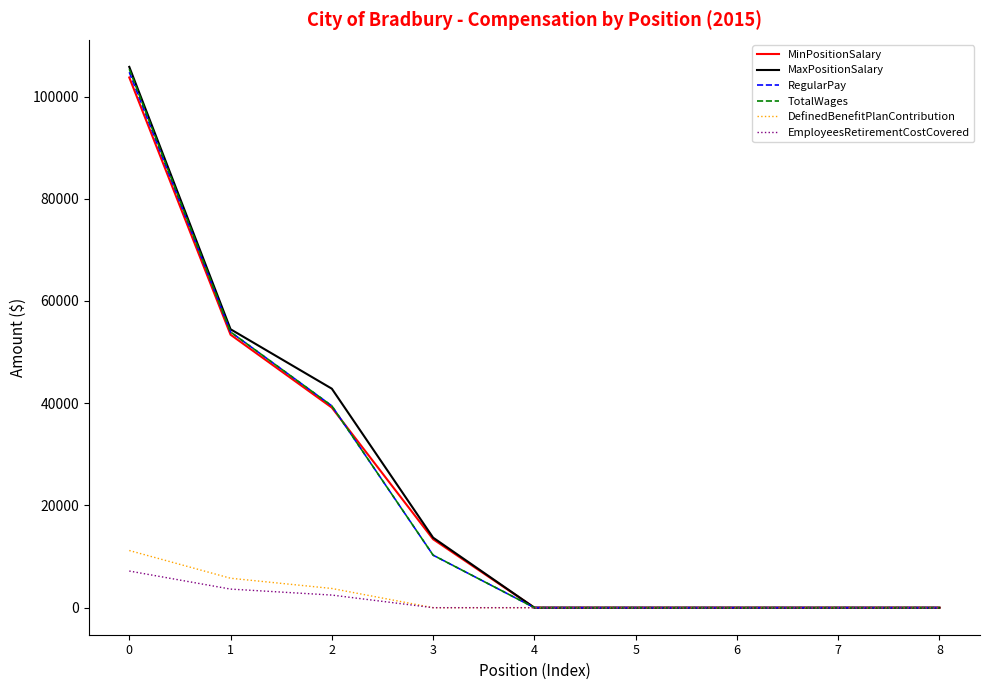

Count the MinPositionSalary values in the range 0 to 39140.

7